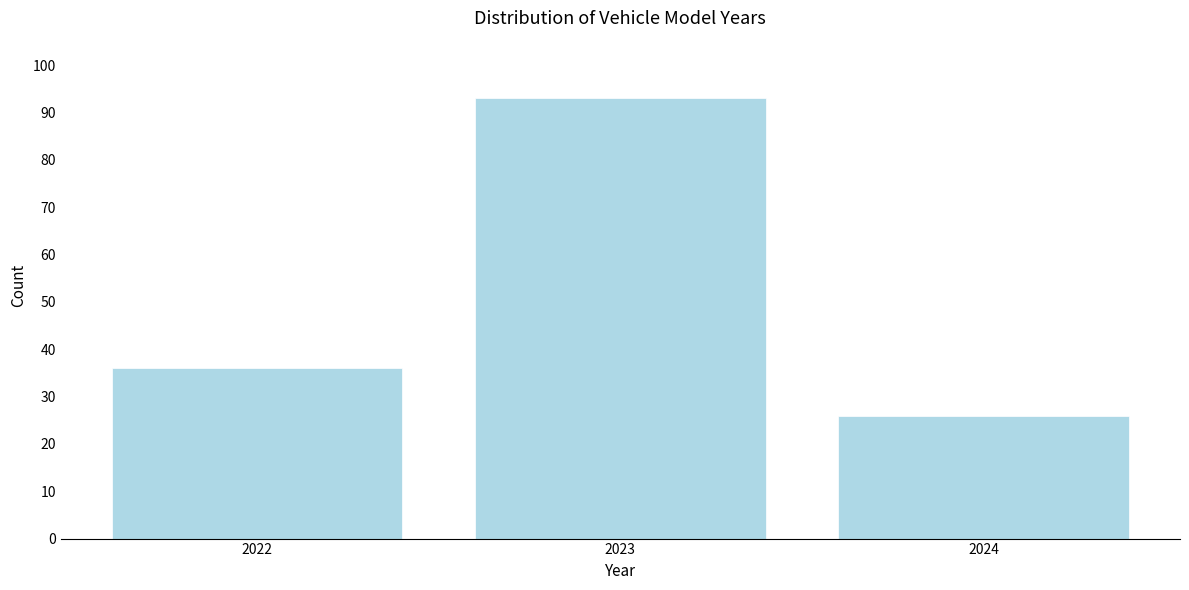

Reading left to right, extract all data points from this chart.

36	93	26